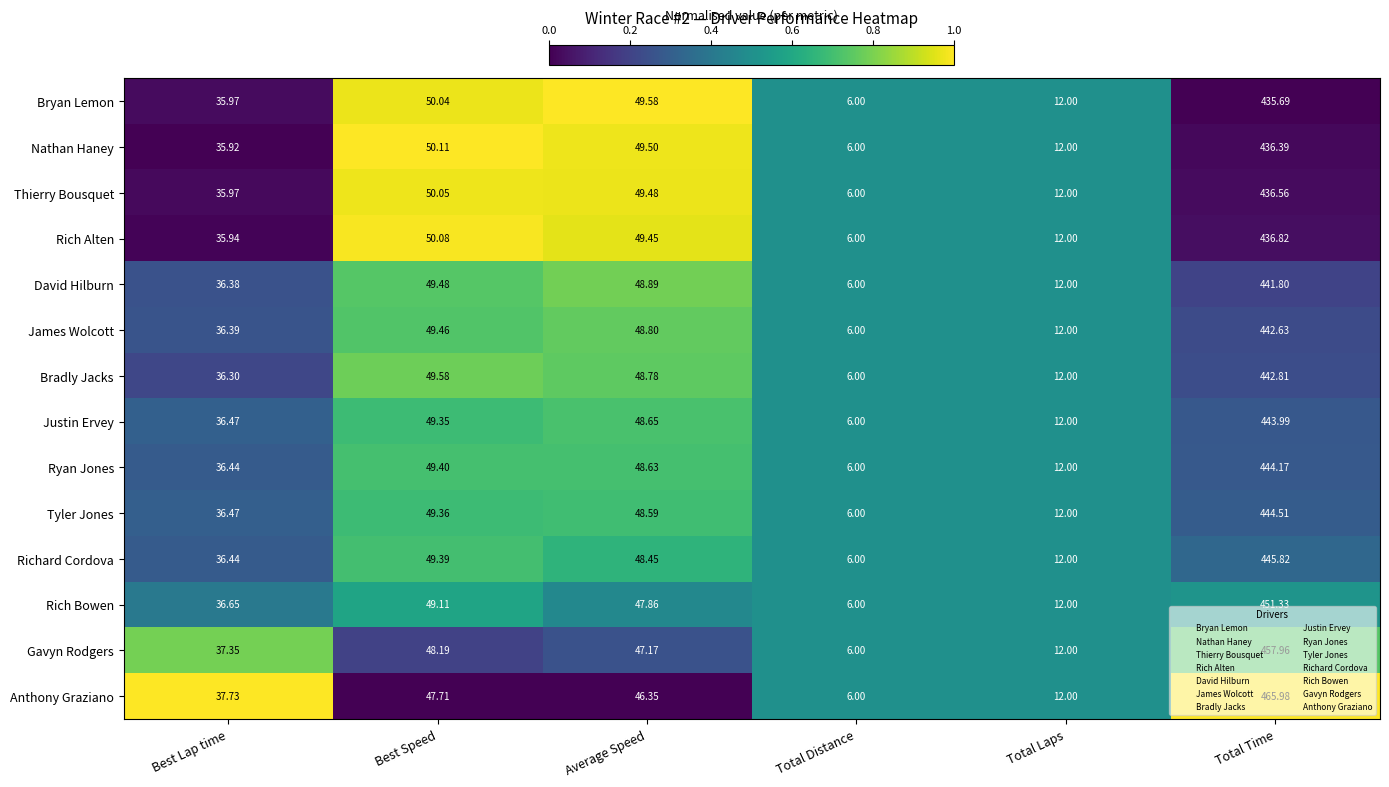

How many categories are shown in the chart?

6